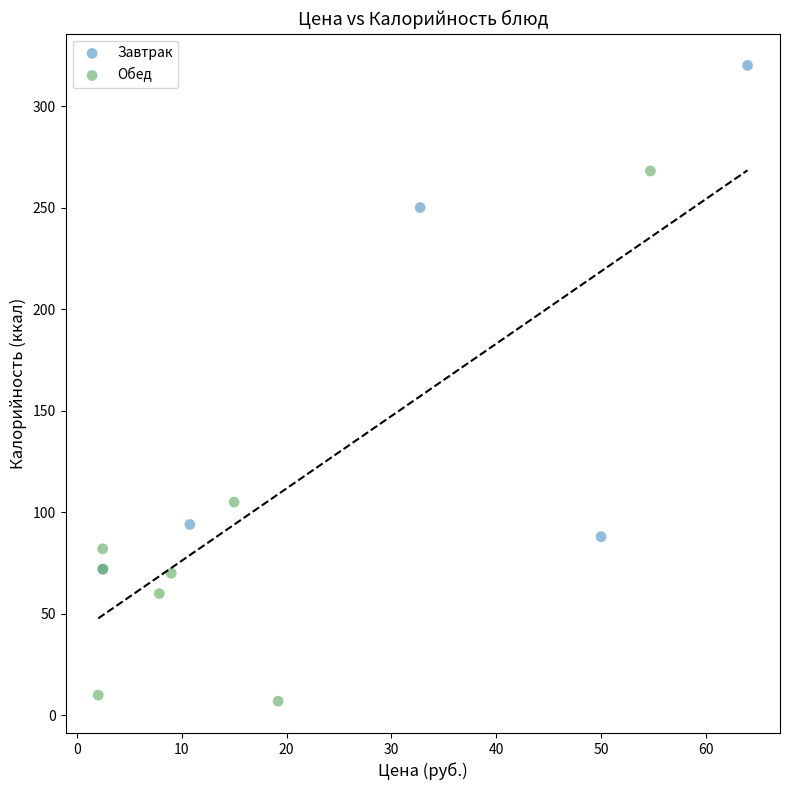

Which series reaches the maximum Y coordinate?

Завтрак